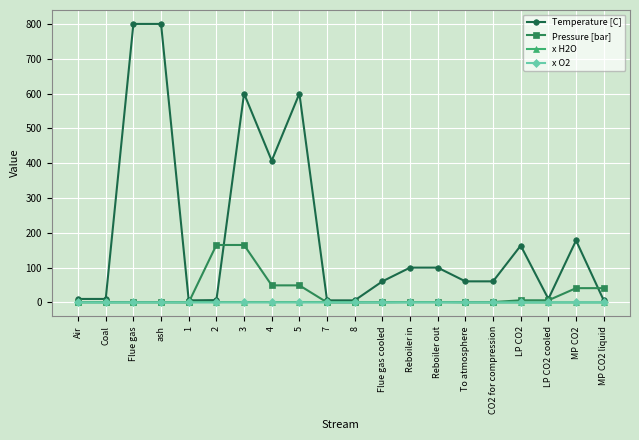

At how many categories does at least one series exceed 605?

2